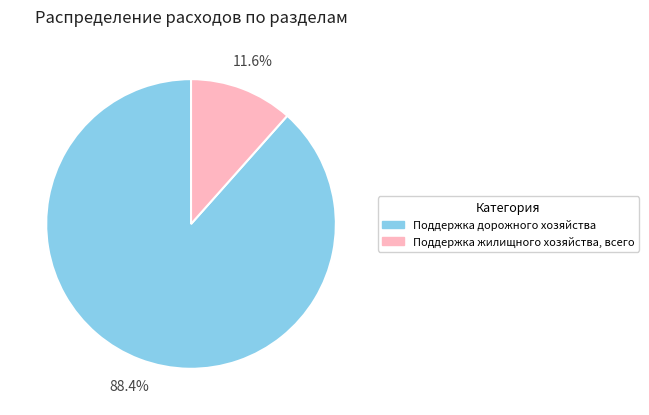

Which slice is the smallest?

Поддержка жилищного хозяйства, всего